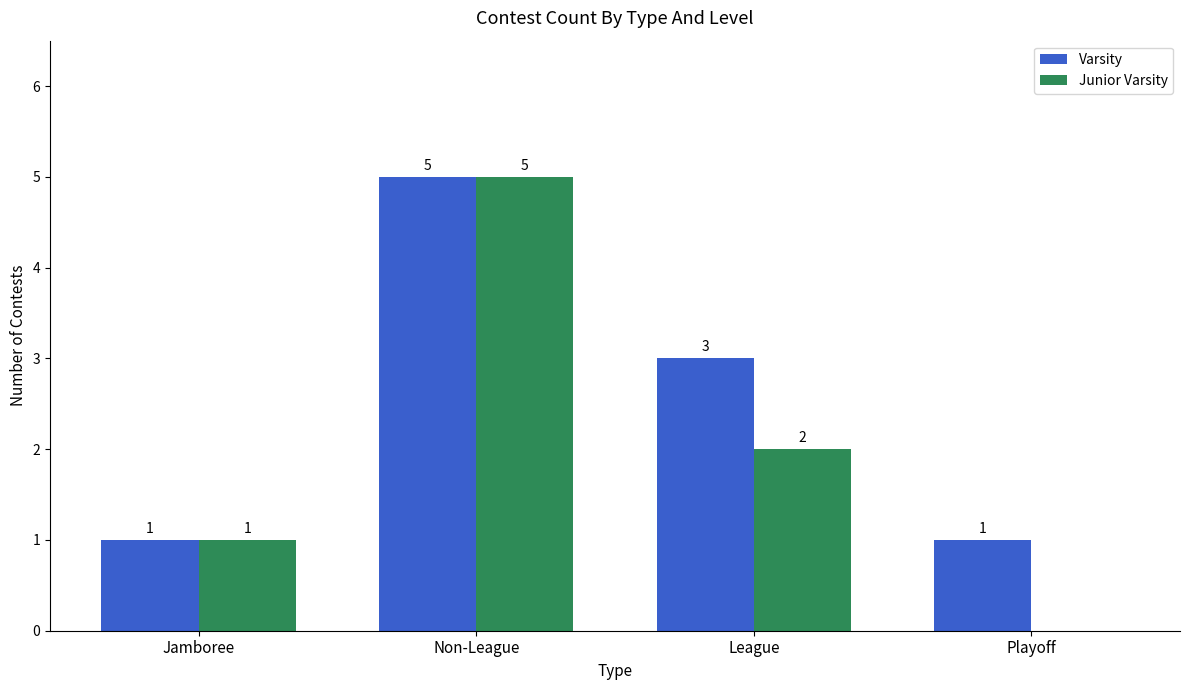

Which category has the highest value across all series?

Non-League